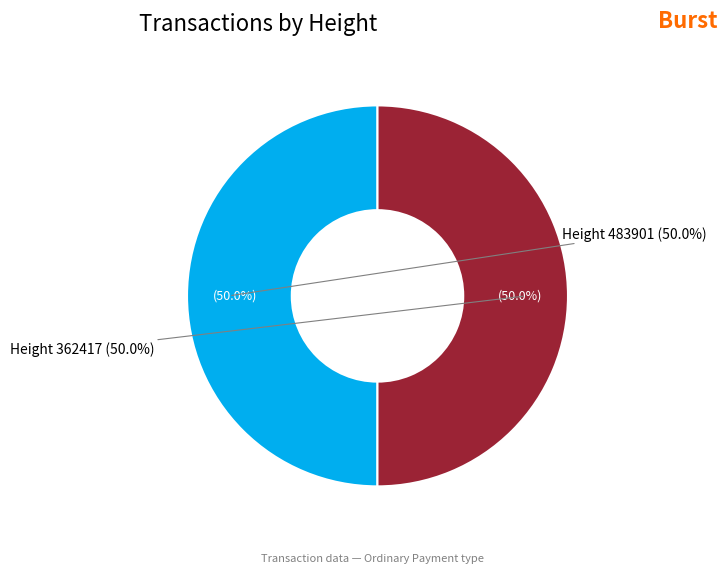

Does any single category account for the majority?

Yes